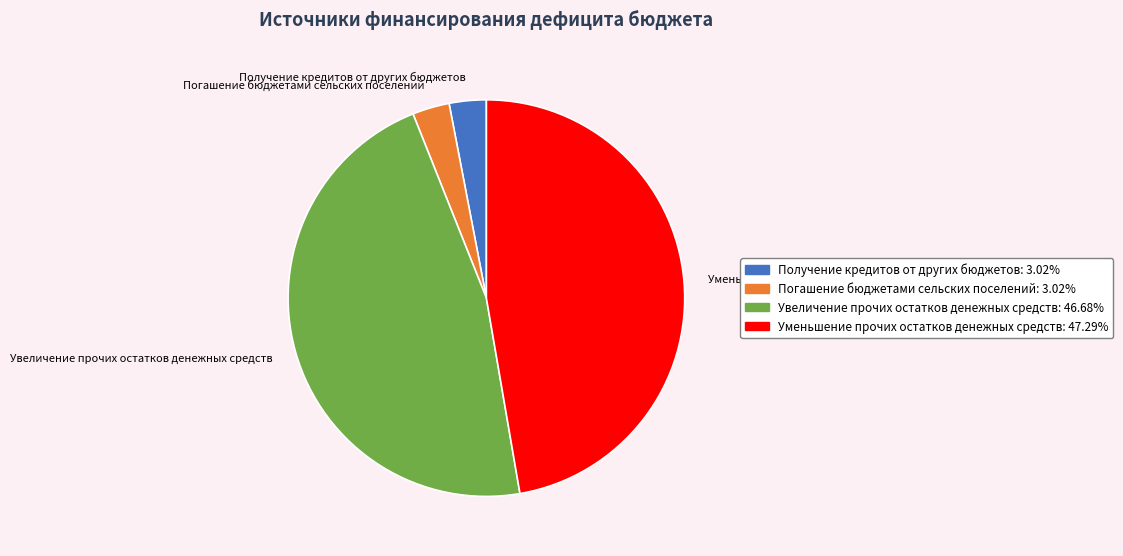

Is there a majority slice in this chart?

No